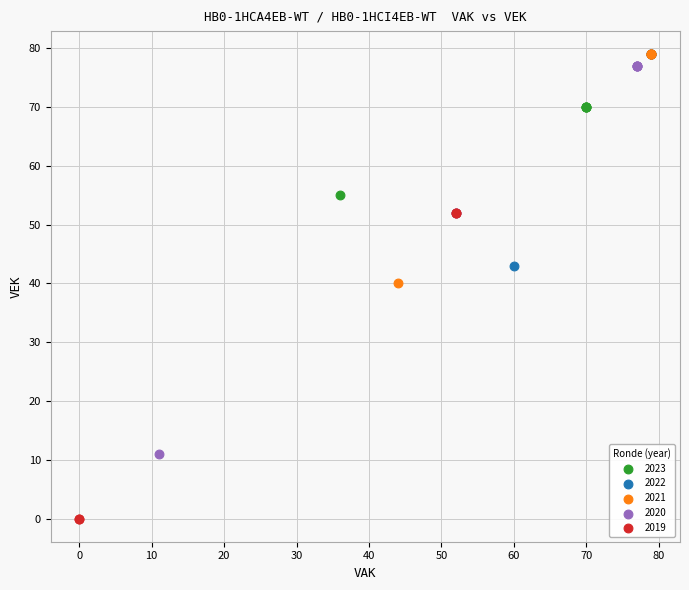

Which series reaches the minimum Y coordinate?

2019